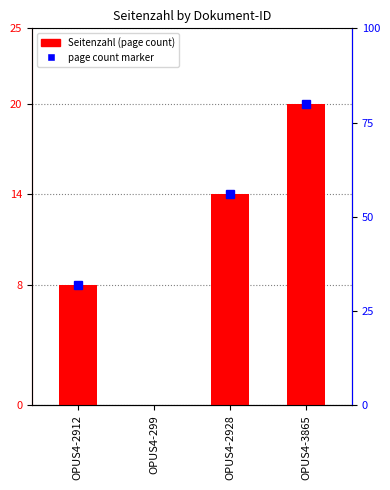

How many categories are shown in the chart?

4